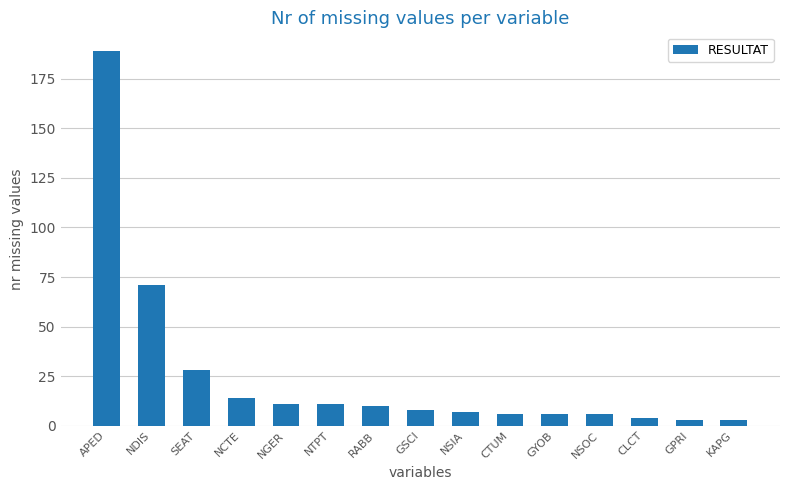

What is the change in value from NDIS to GYOB?

-65